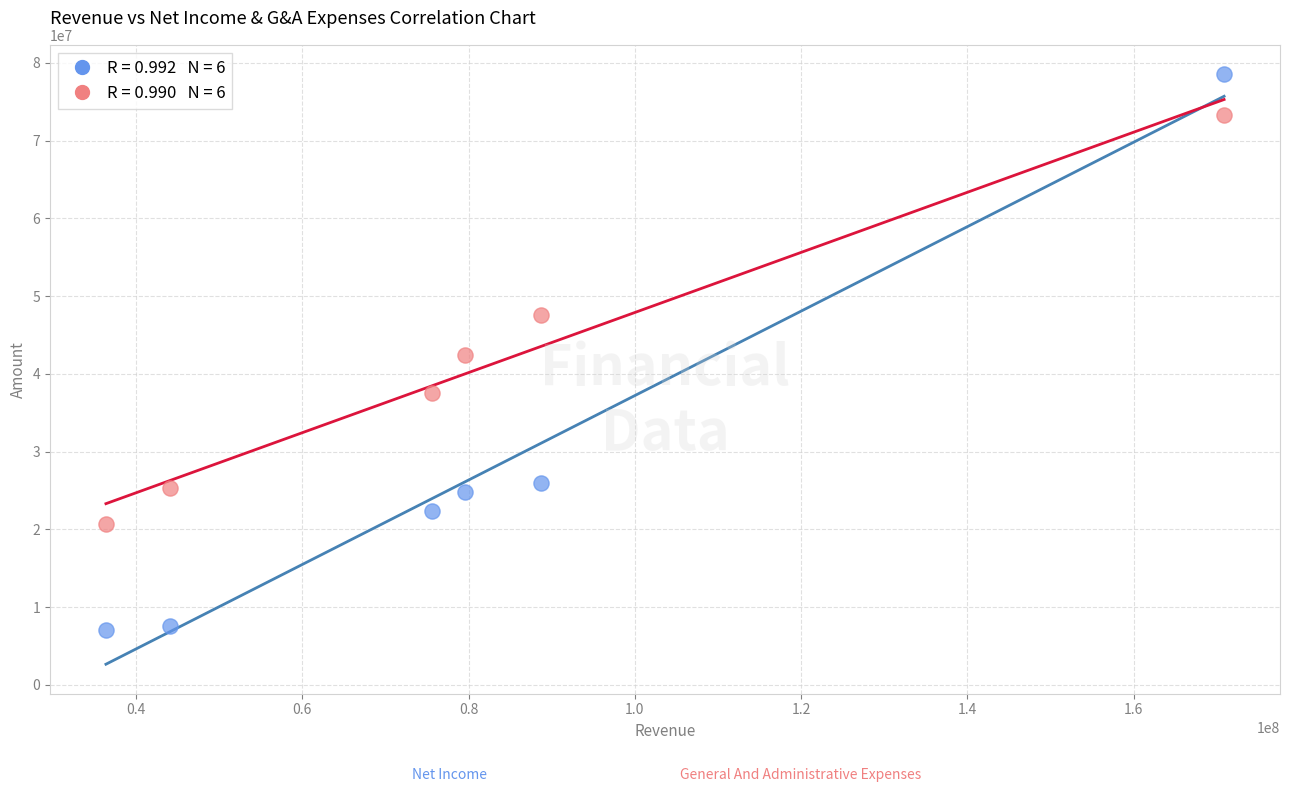

Across all data points, what is the average X value?

82542833